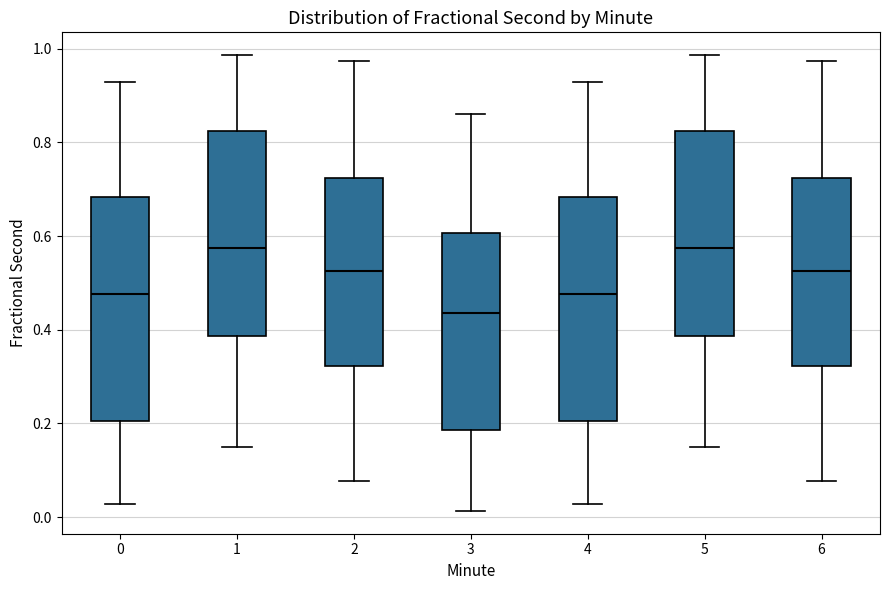

Where is the lower edge of the box at x = 0 on the y-axis? The values are not printed on the chart, so give them approximately, as read against the axis.

0.20